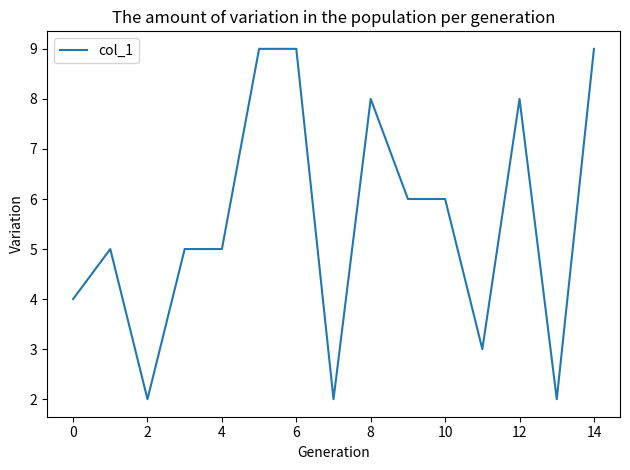

What is the difference between the maximum and minimum values?

7